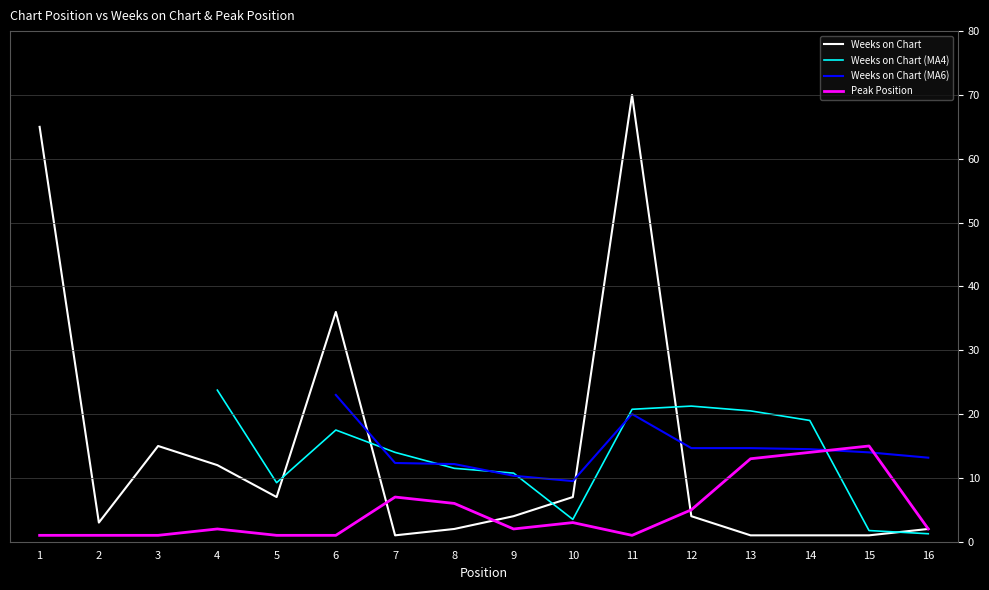

Is it true that Peak Position equals 2 at 4?

True